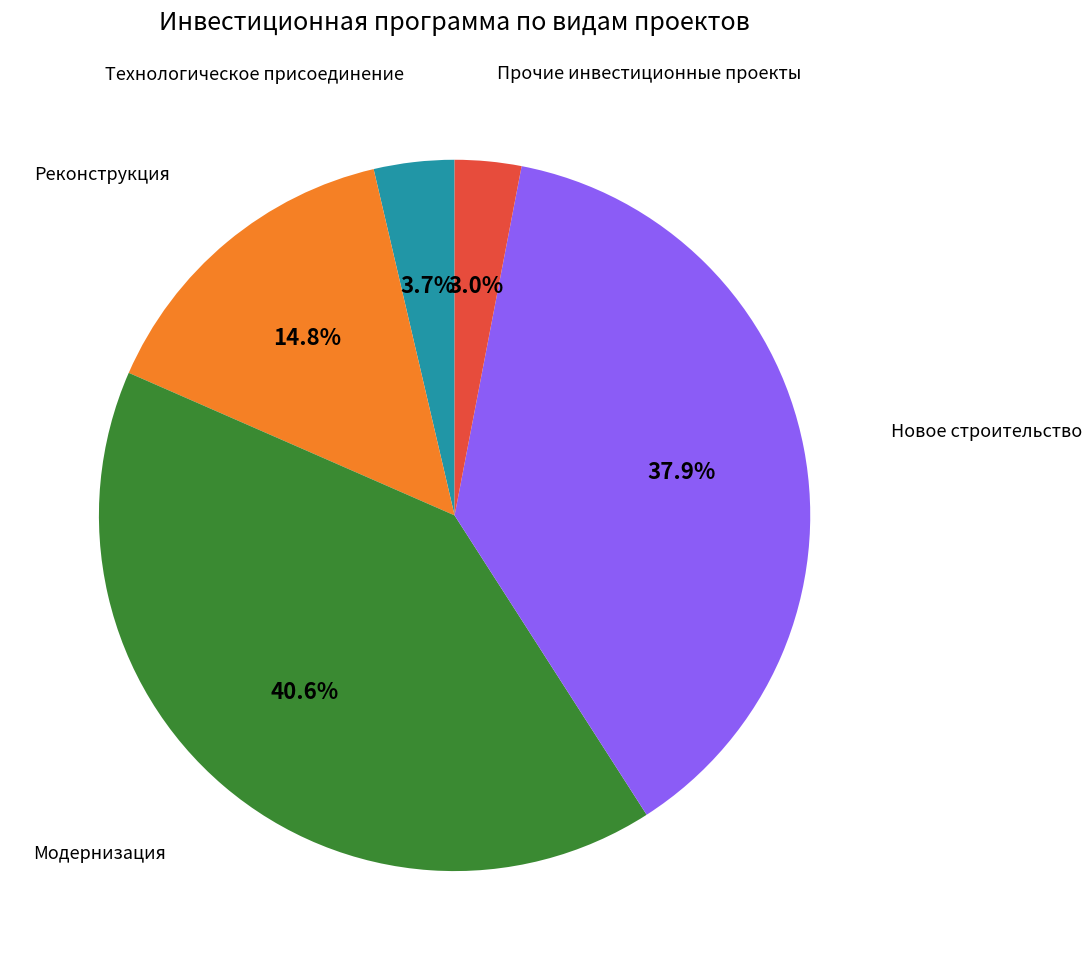

Which category has the smallest portion of the pie?

Прочие инвестиционные проекты